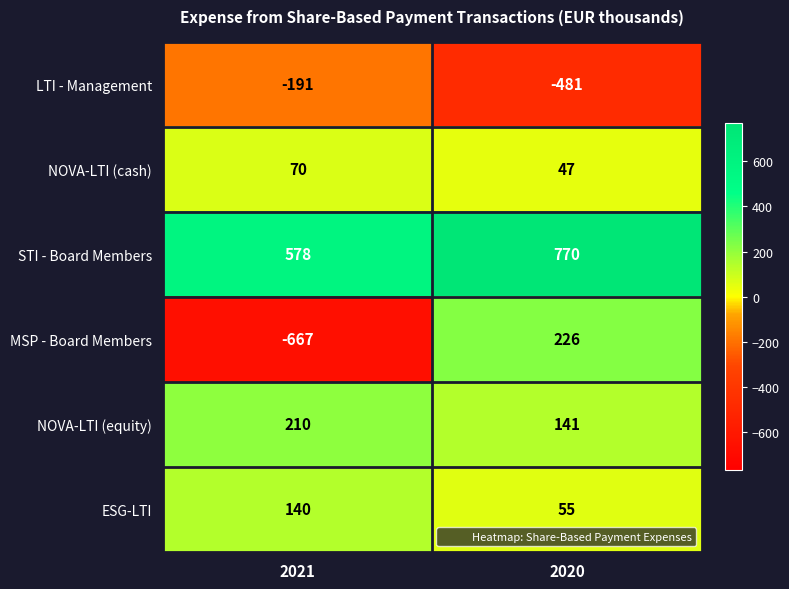

True or false: NOVA-LTI (equity) has a value of 47 at 2020.

False